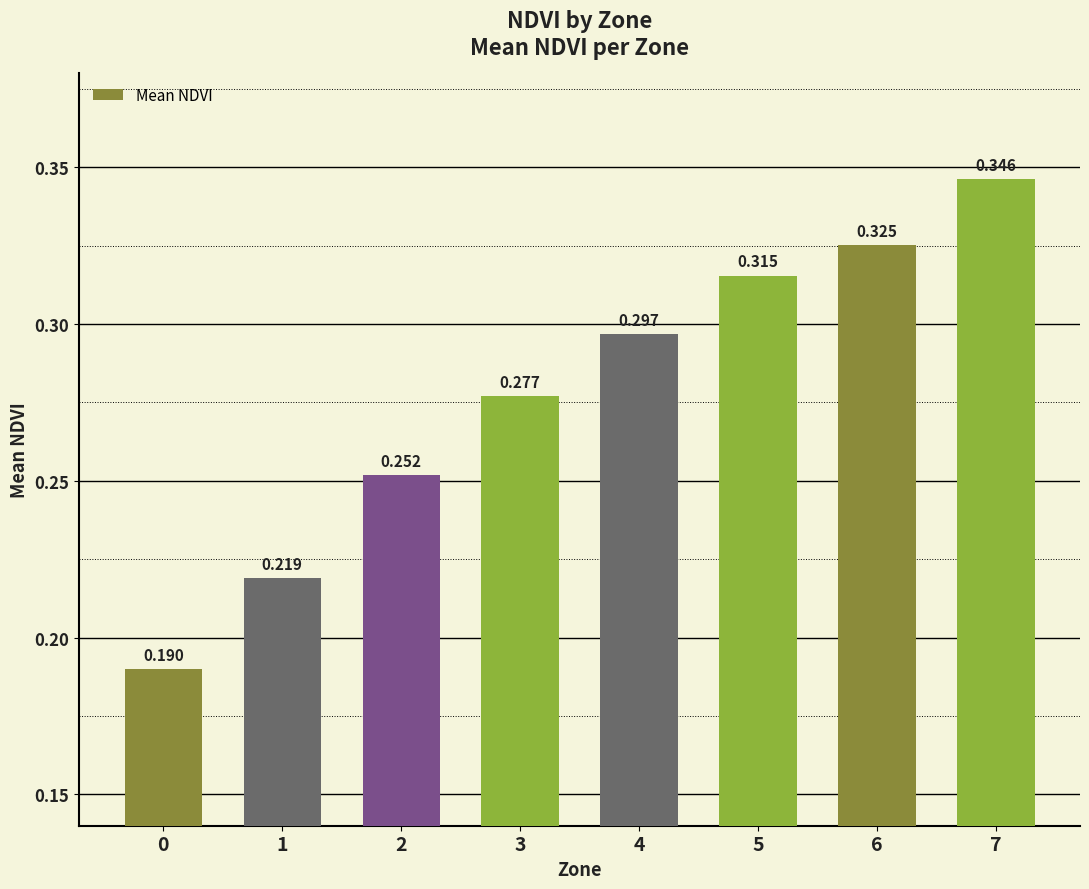

How many data points does each series have?

8